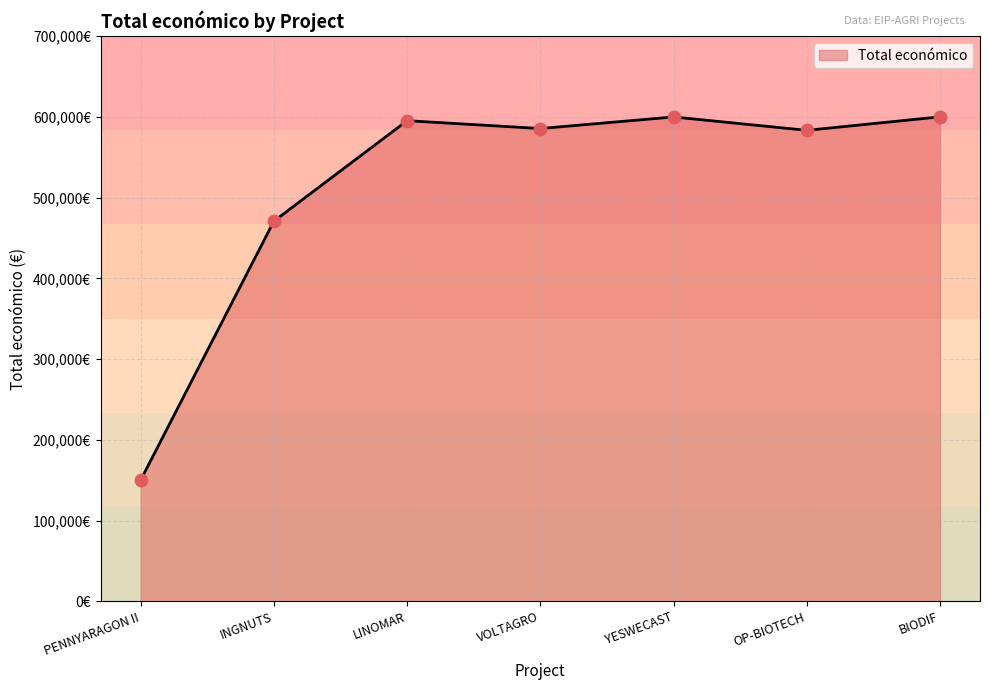

Approximately how many times larger is the value at BIODIF compared to VOLTAGRO?

1.0